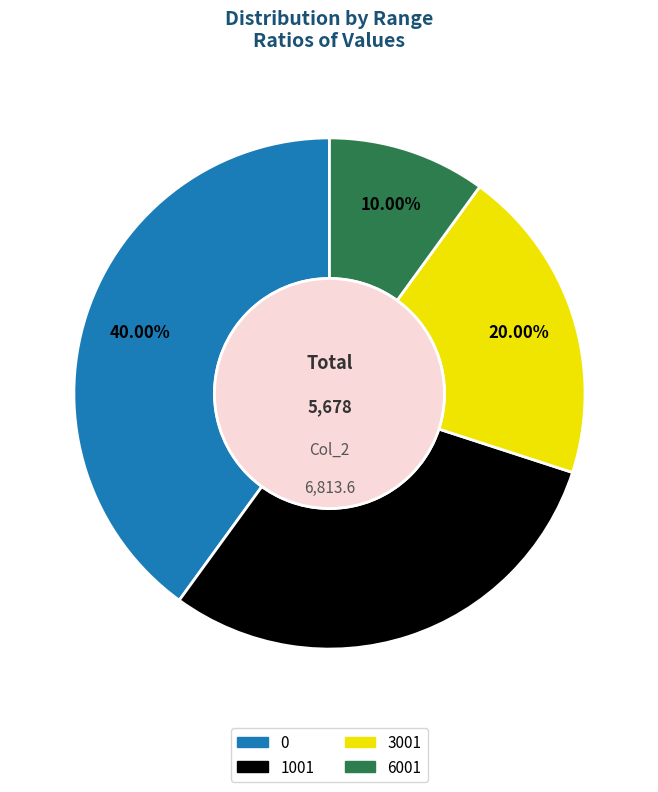

Rank the categories by value from highest to lowest.

0, 1001, 3001, 6001